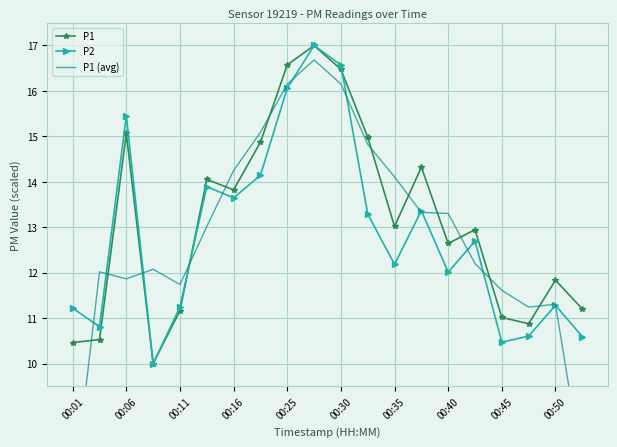

What is the maximum value for P1?

17.0